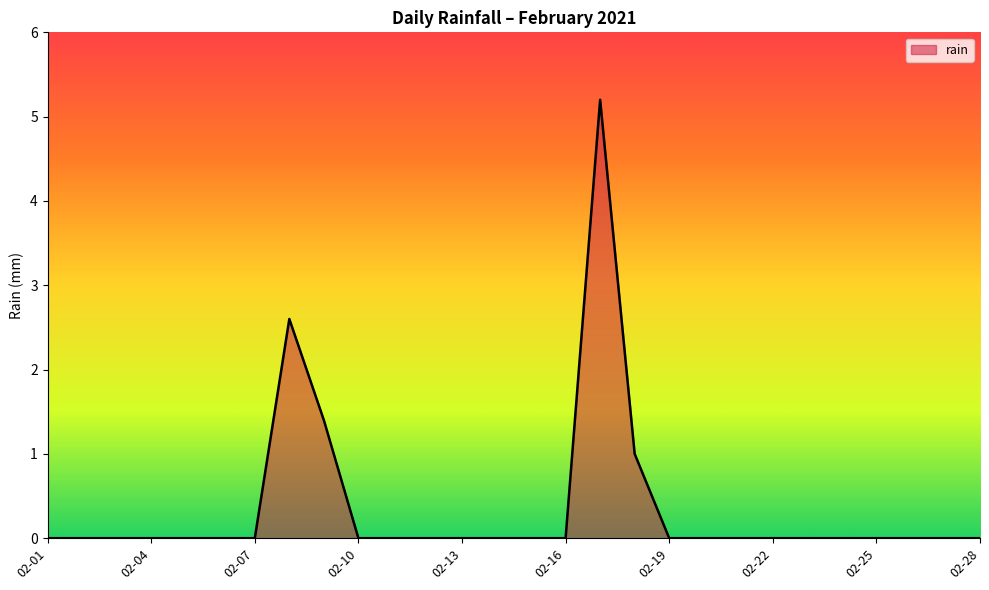

What is the maximum value shown in the chart?

5.2